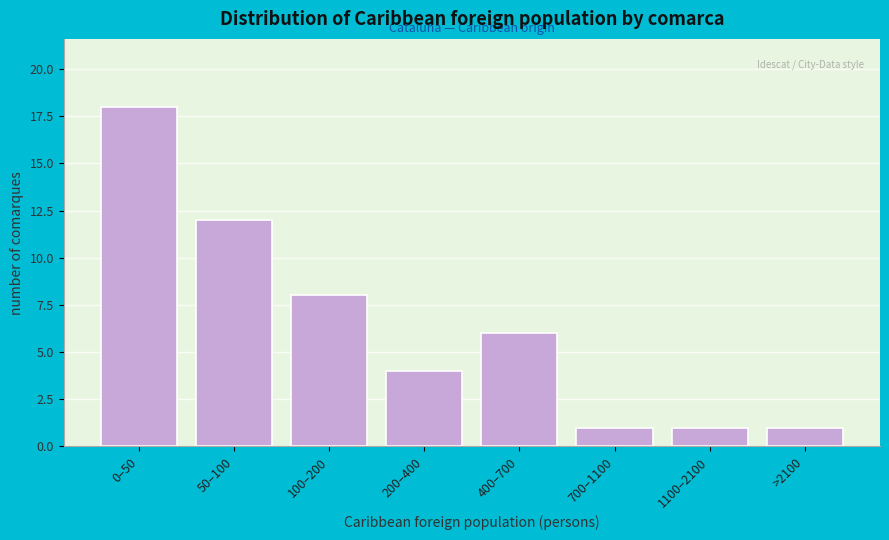

Reading left to right, transcribe all the data shown in this chart.

18	12	8	4	6	1	1	1